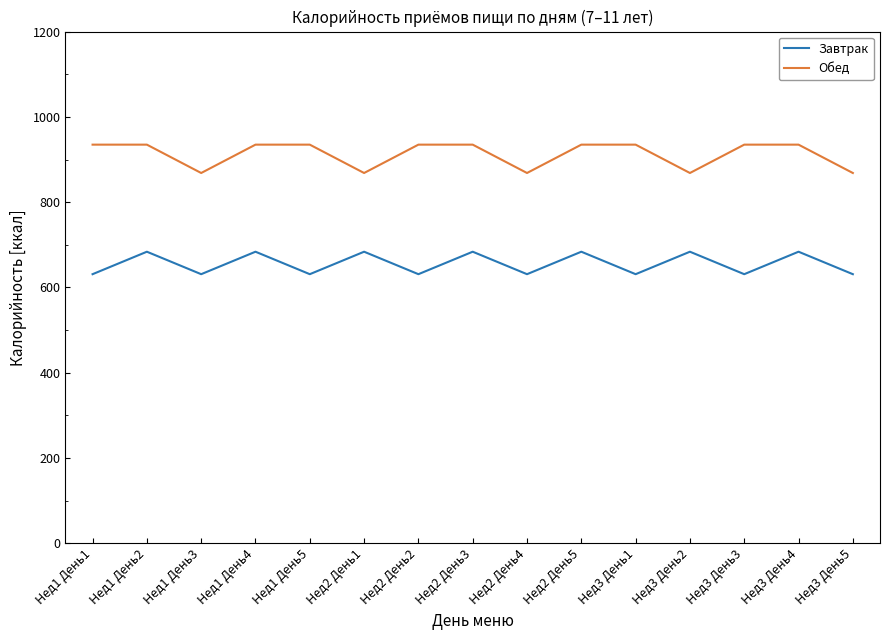

At how many categories does at least one series exceed 690?

15